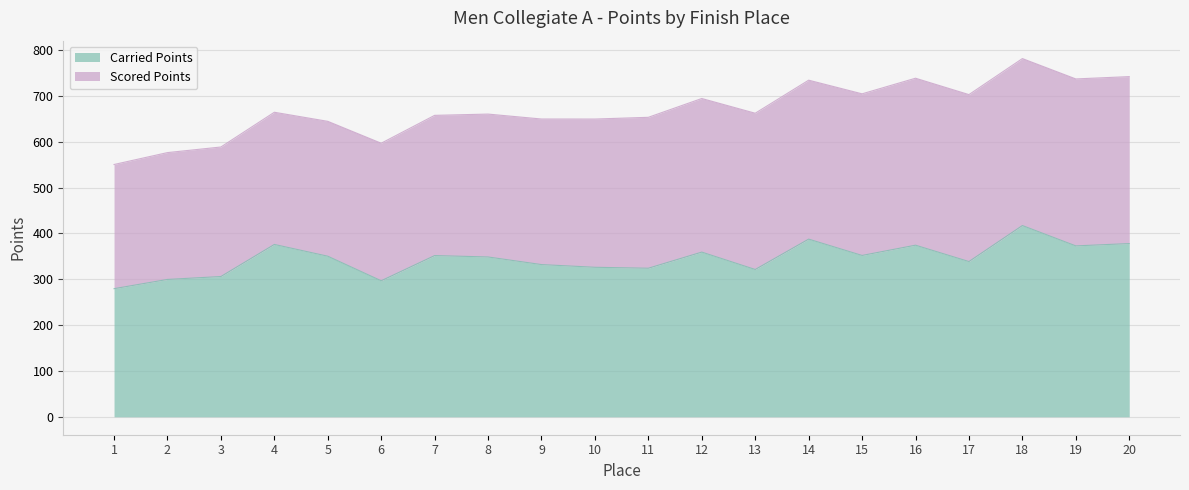

True or false: the data shows 503.9 at 4.

False